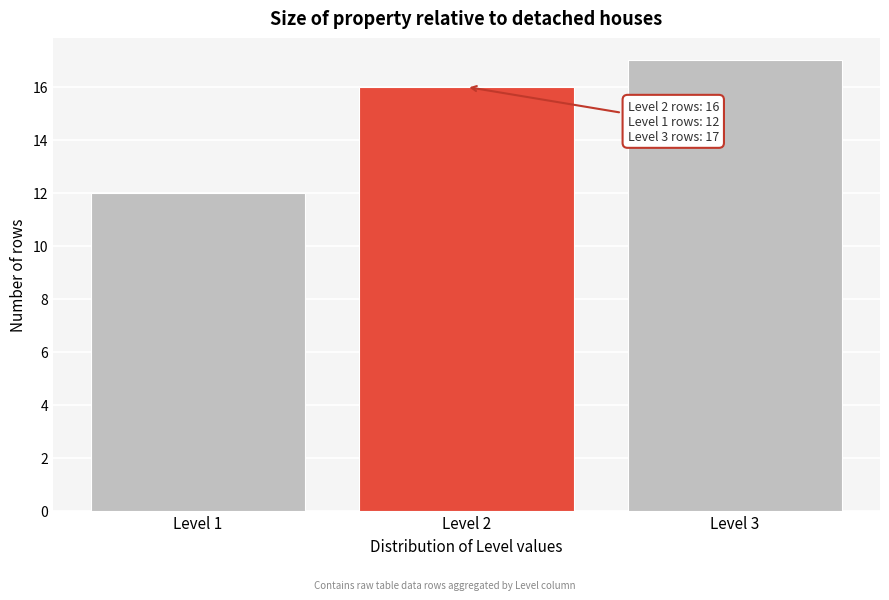

Reading left to right, what are all the values shown in this chart?

12	16	17